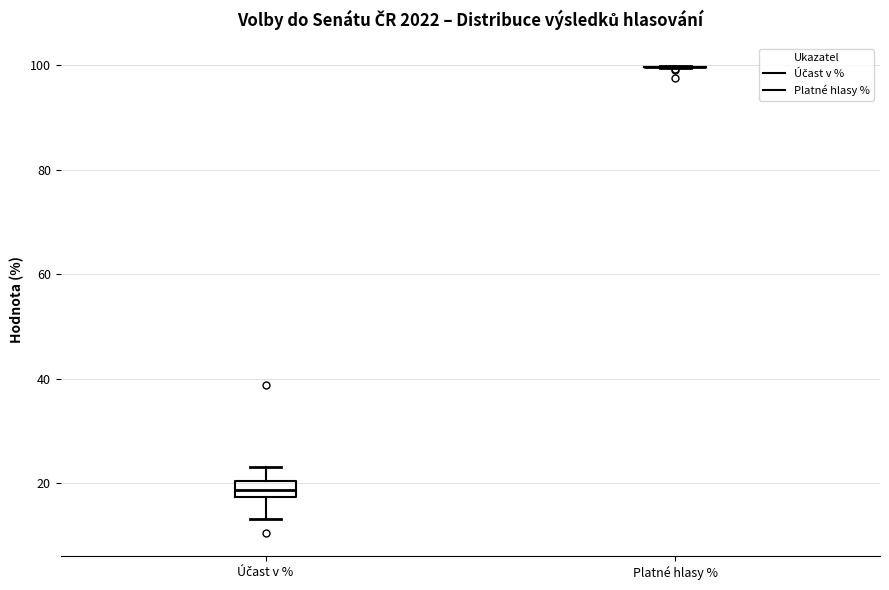

Where is the lower edge of the box for Účast v % on the y-axis? The values are not printed on the chart, so give them approximately, as read against the axis.

18